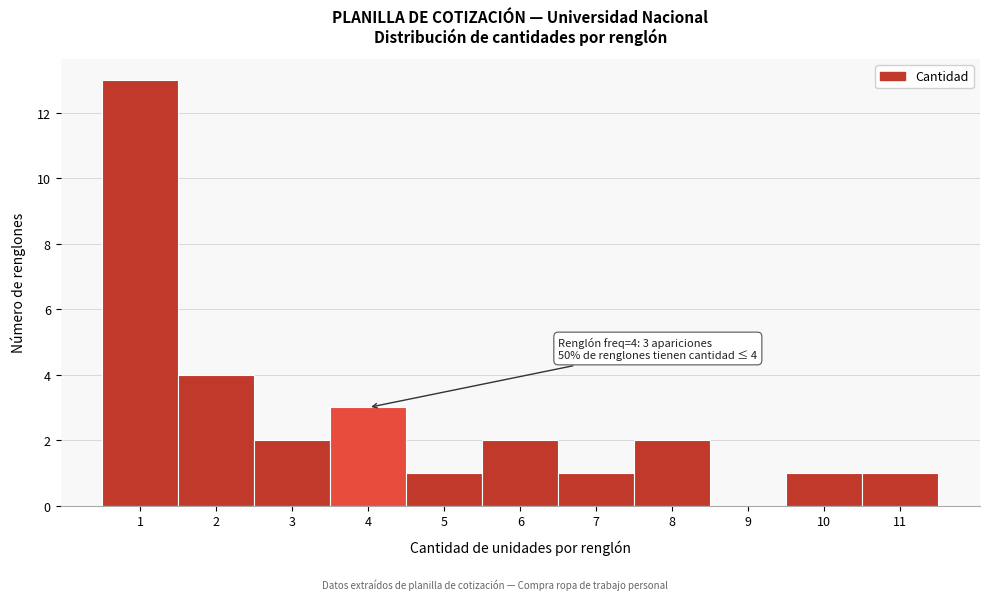

Over which range of the x-axis is the bar tallest?

0.5 to 1.5